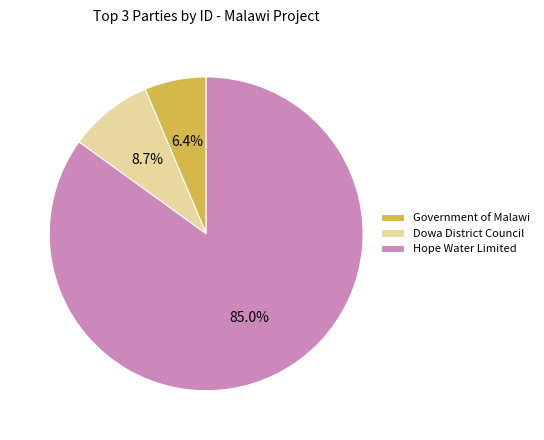

Is it true that Dowa District Council is 9% of the pie?

True